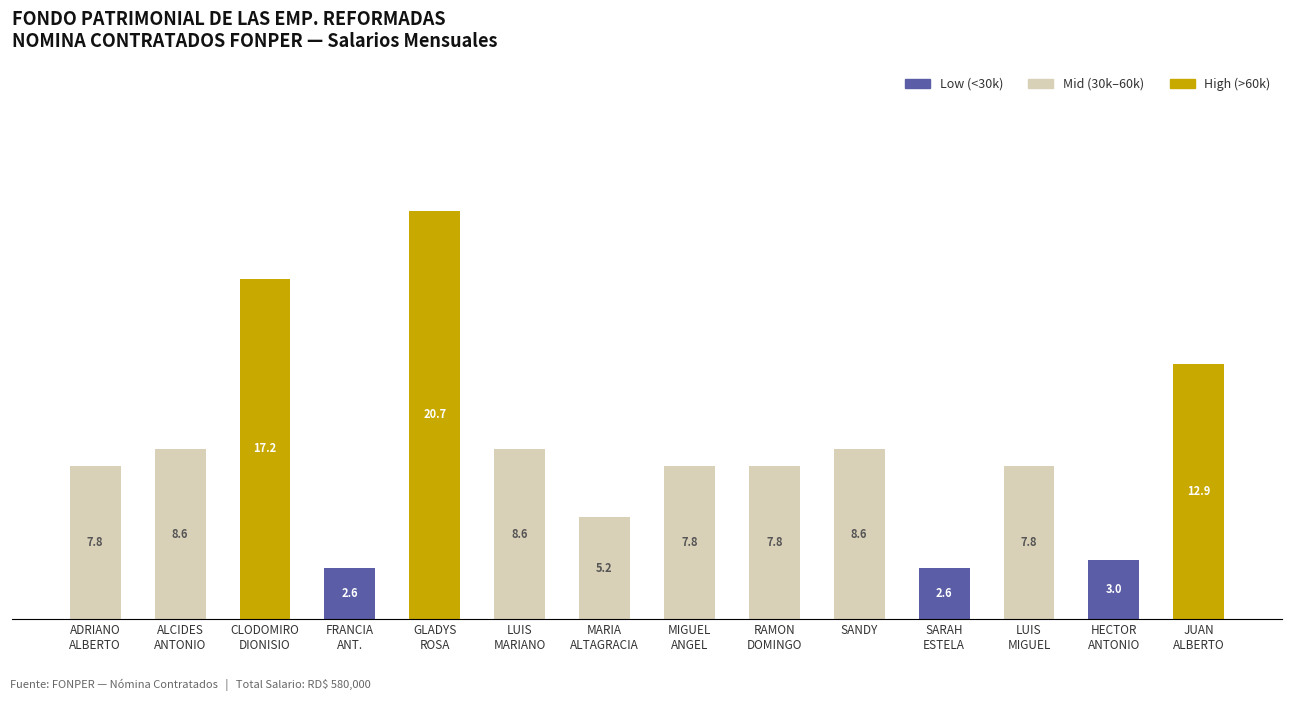

Are the bars grouped side by side (vs. stacked)?

No